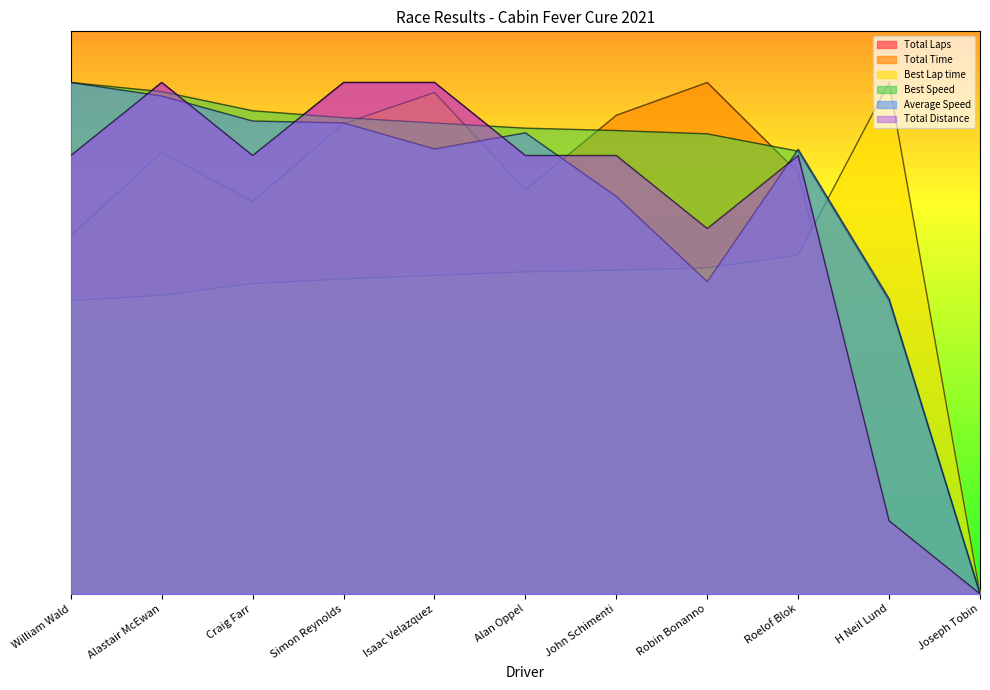

Between Alastair McEwan and Isaac Velazquez, which series saw the biggest shift?

Total Time